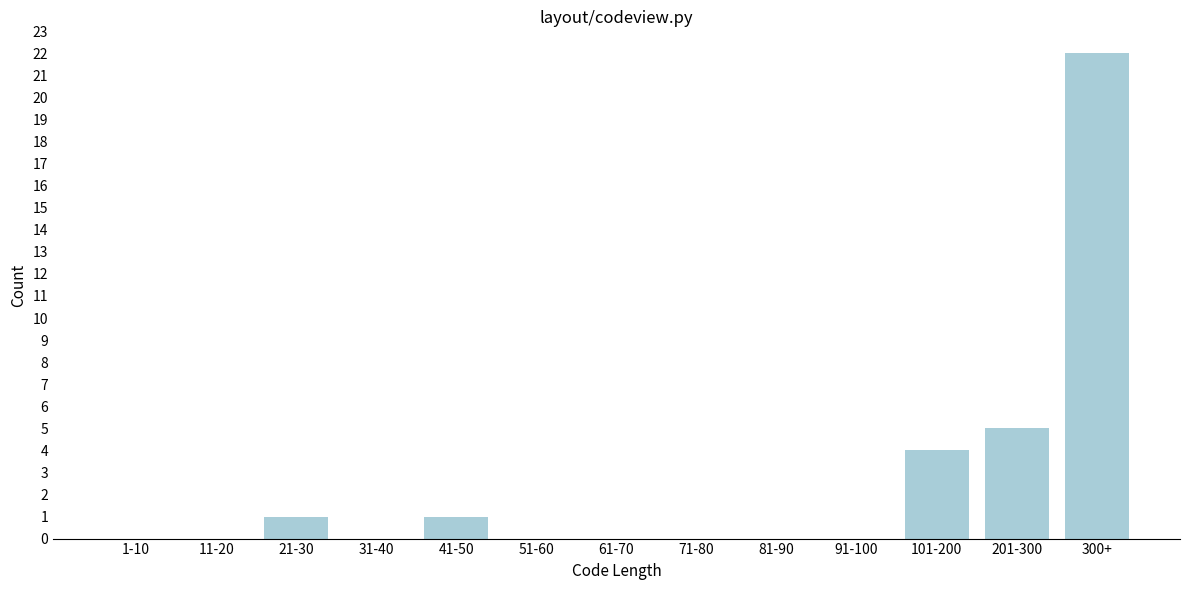

Reading right to left, list all the values displayed in this chart.

300+=22	201-300=5	101-200=4	91-100=0	81-90=0	71-80=0	61-70=0	51-60=0	41-50=1	31-40=0	21-30=1	11-20=0	1-10=0